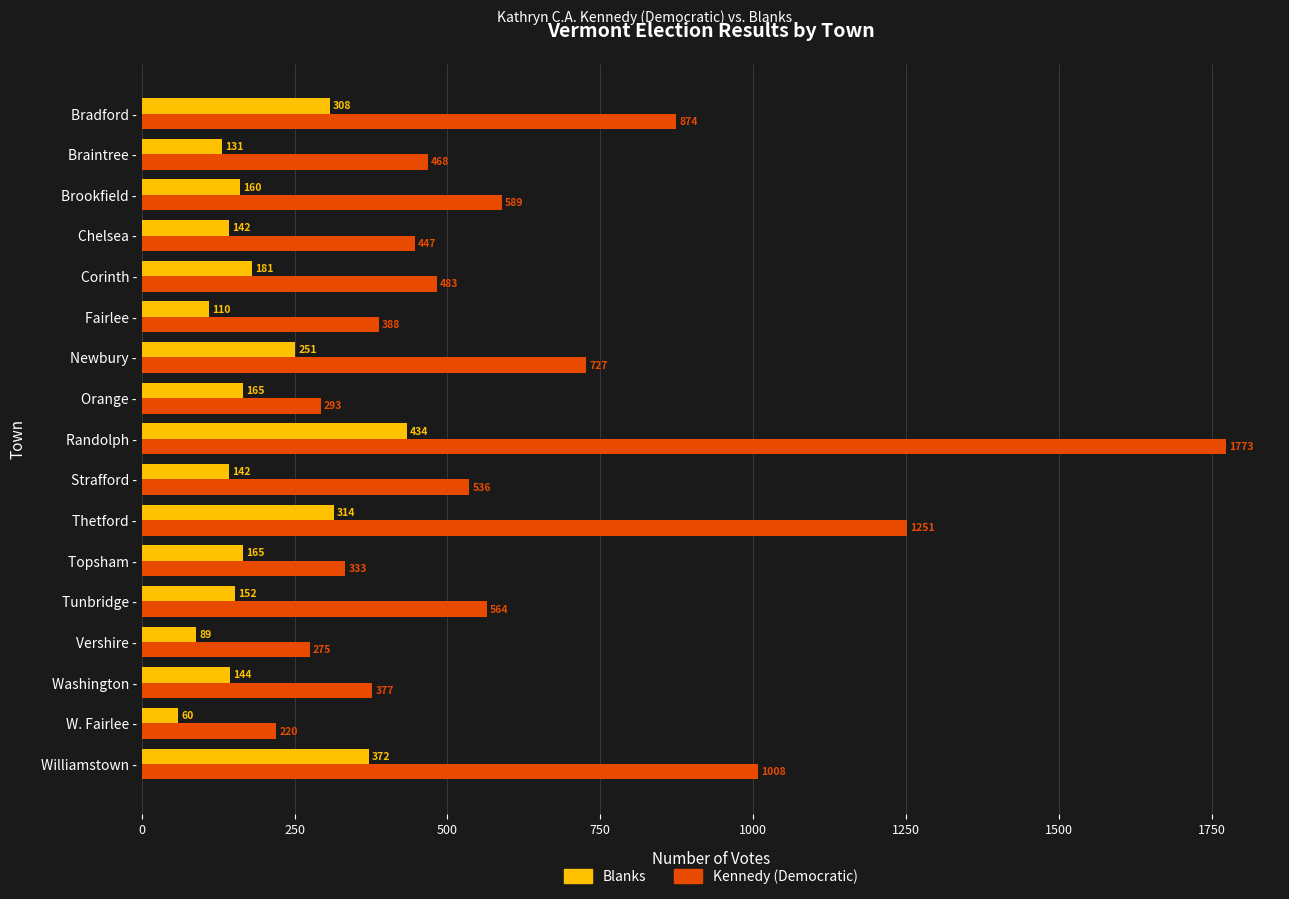

The value of Blanks at Fairlee - is 110. True or false?

True